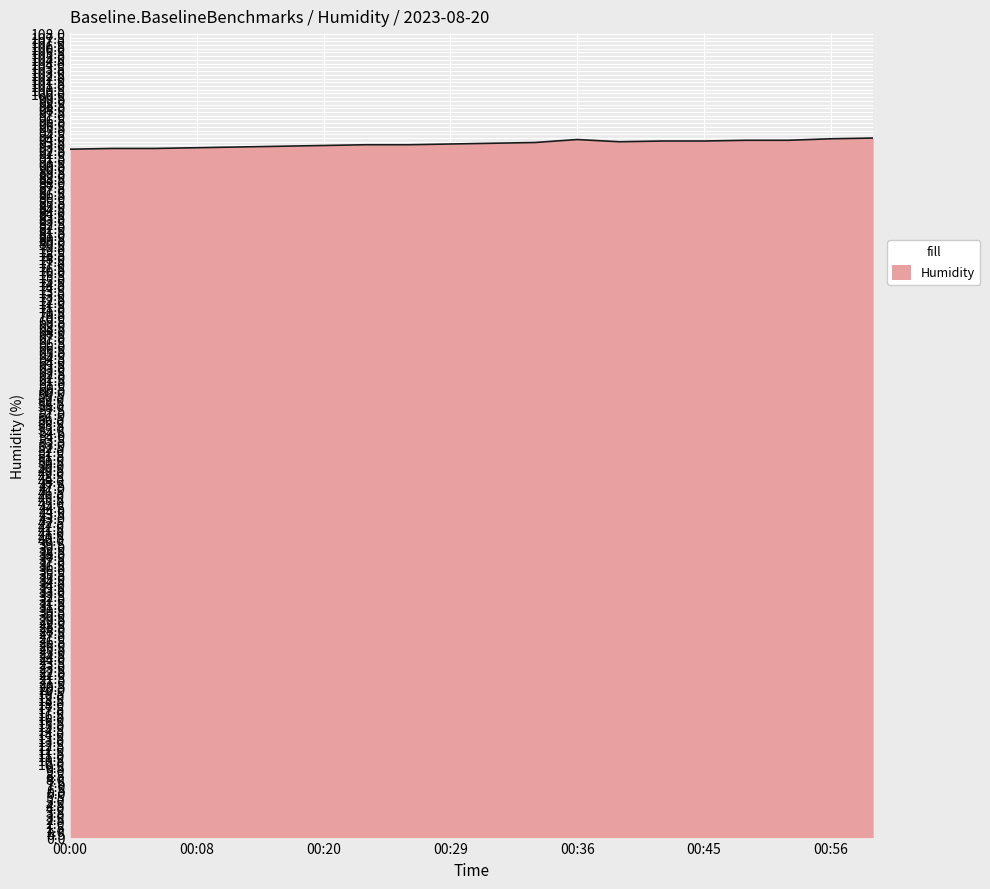

What is the minimum value shown in the chart?

92.5